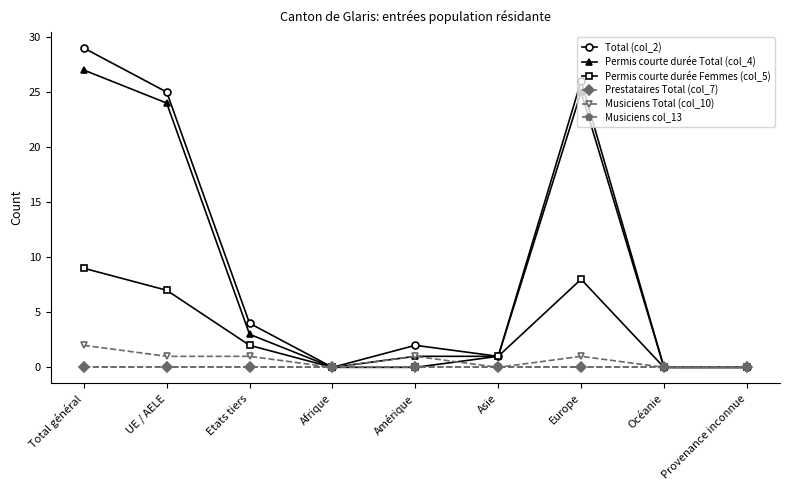

What value does the Permis courte durée Total (col_4) series have at Etats tiers, to the nearest 5?

5